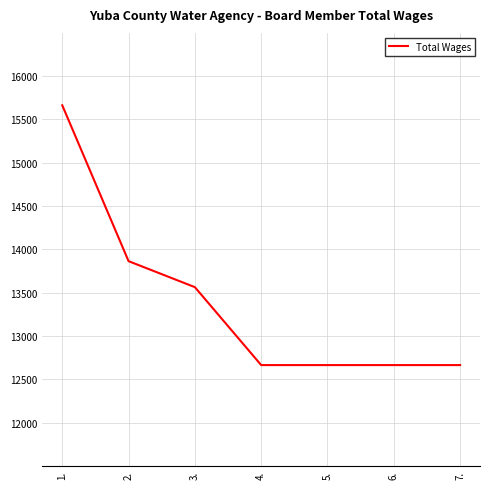

What is the approximate value at 3.?

13564